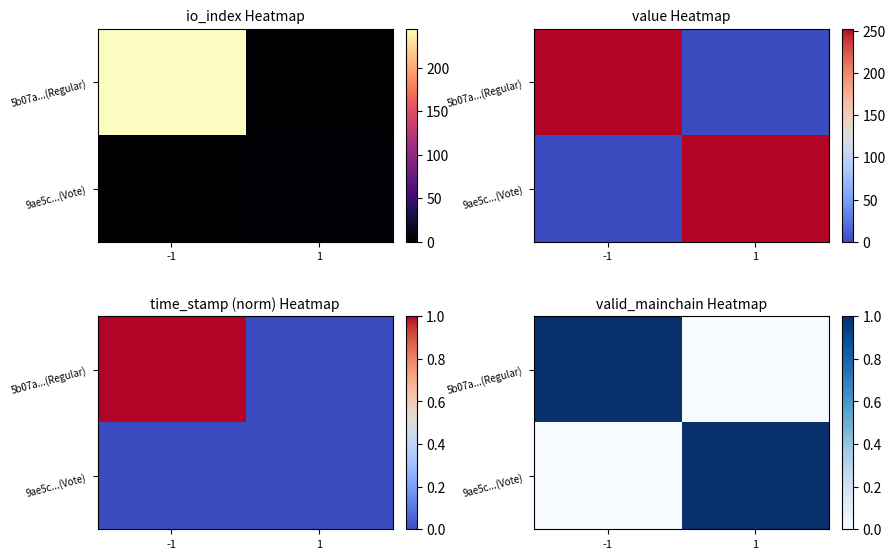

At which category does the chart reach its minimum across all series?

1